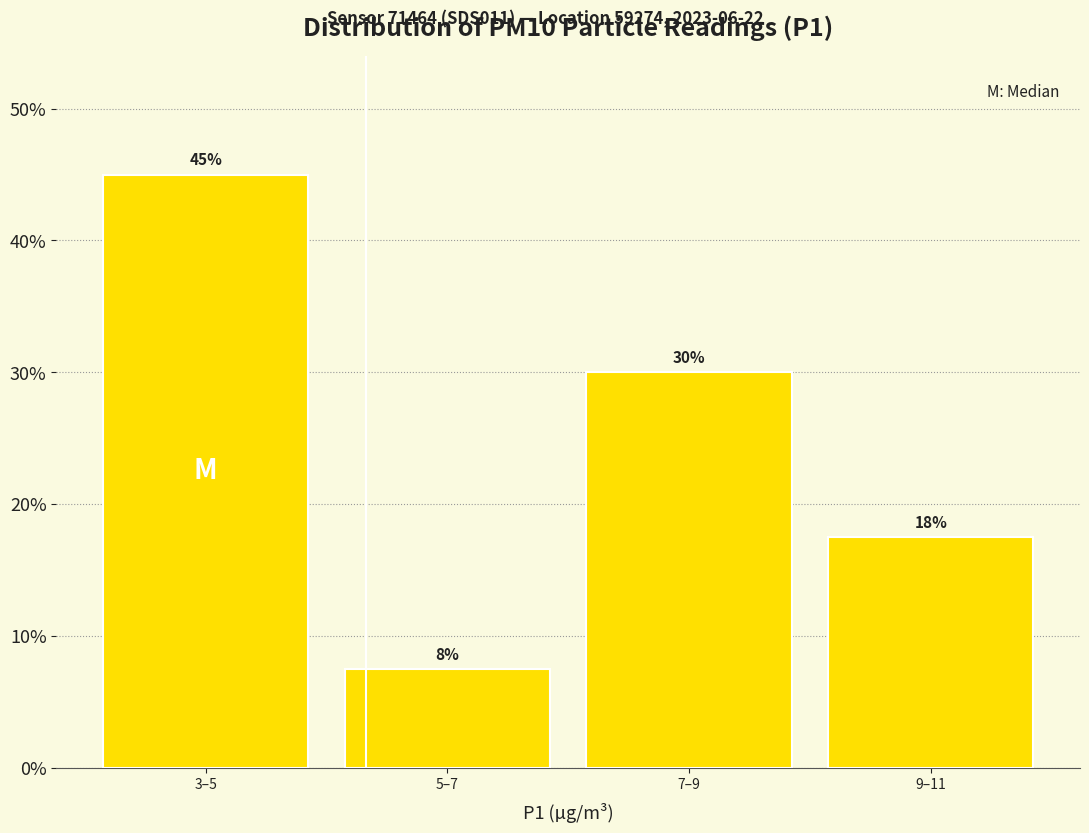

Is it true that the value at 5–7 is 7.5?

True